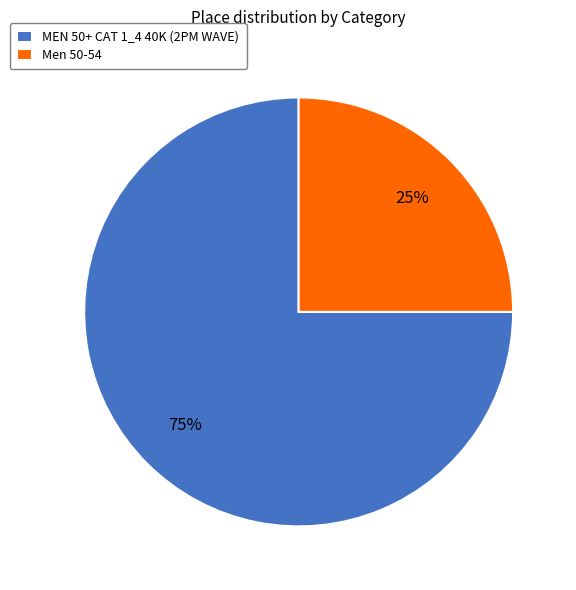

How many slices are in this pie chart?

2